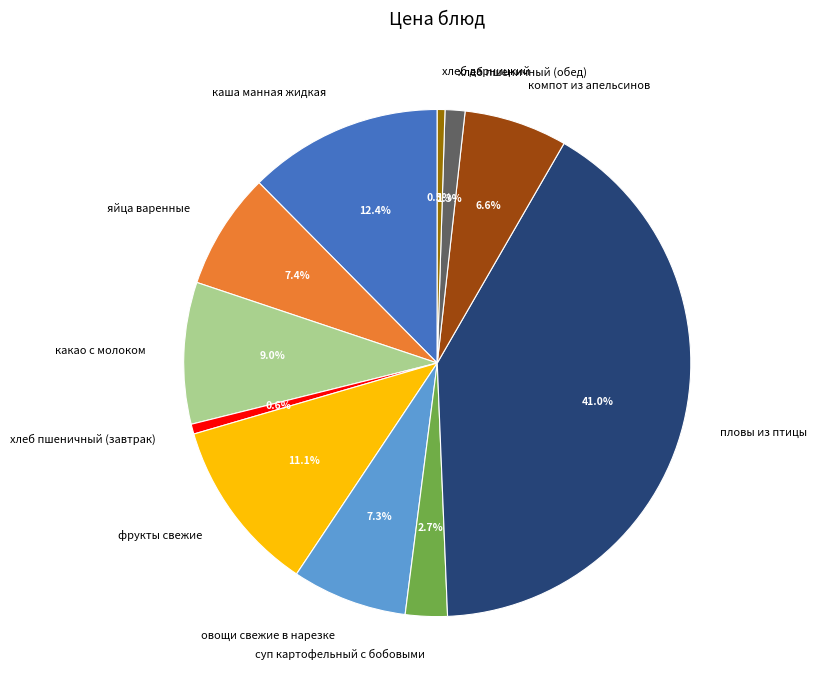

Which slice is the largest?

пловы из птицы